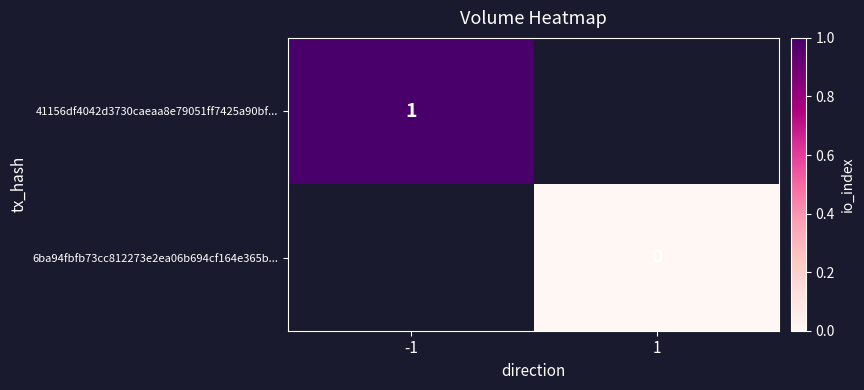

The 41156df4042d3730caeaa8e79051ff7425a90bf... series shows 1 at -1. True or false?

True